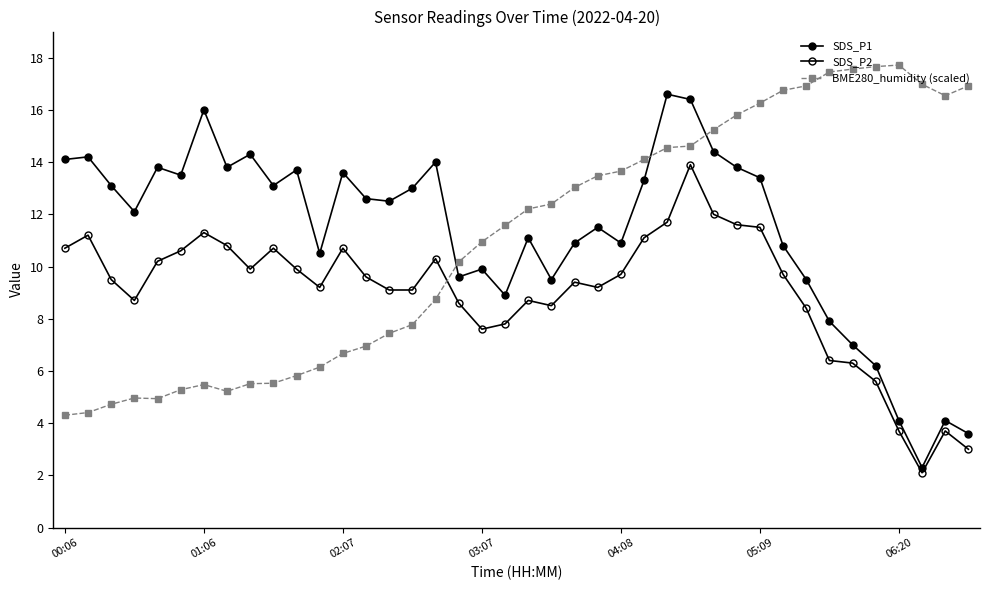

How many lines are shown in the chart?

3